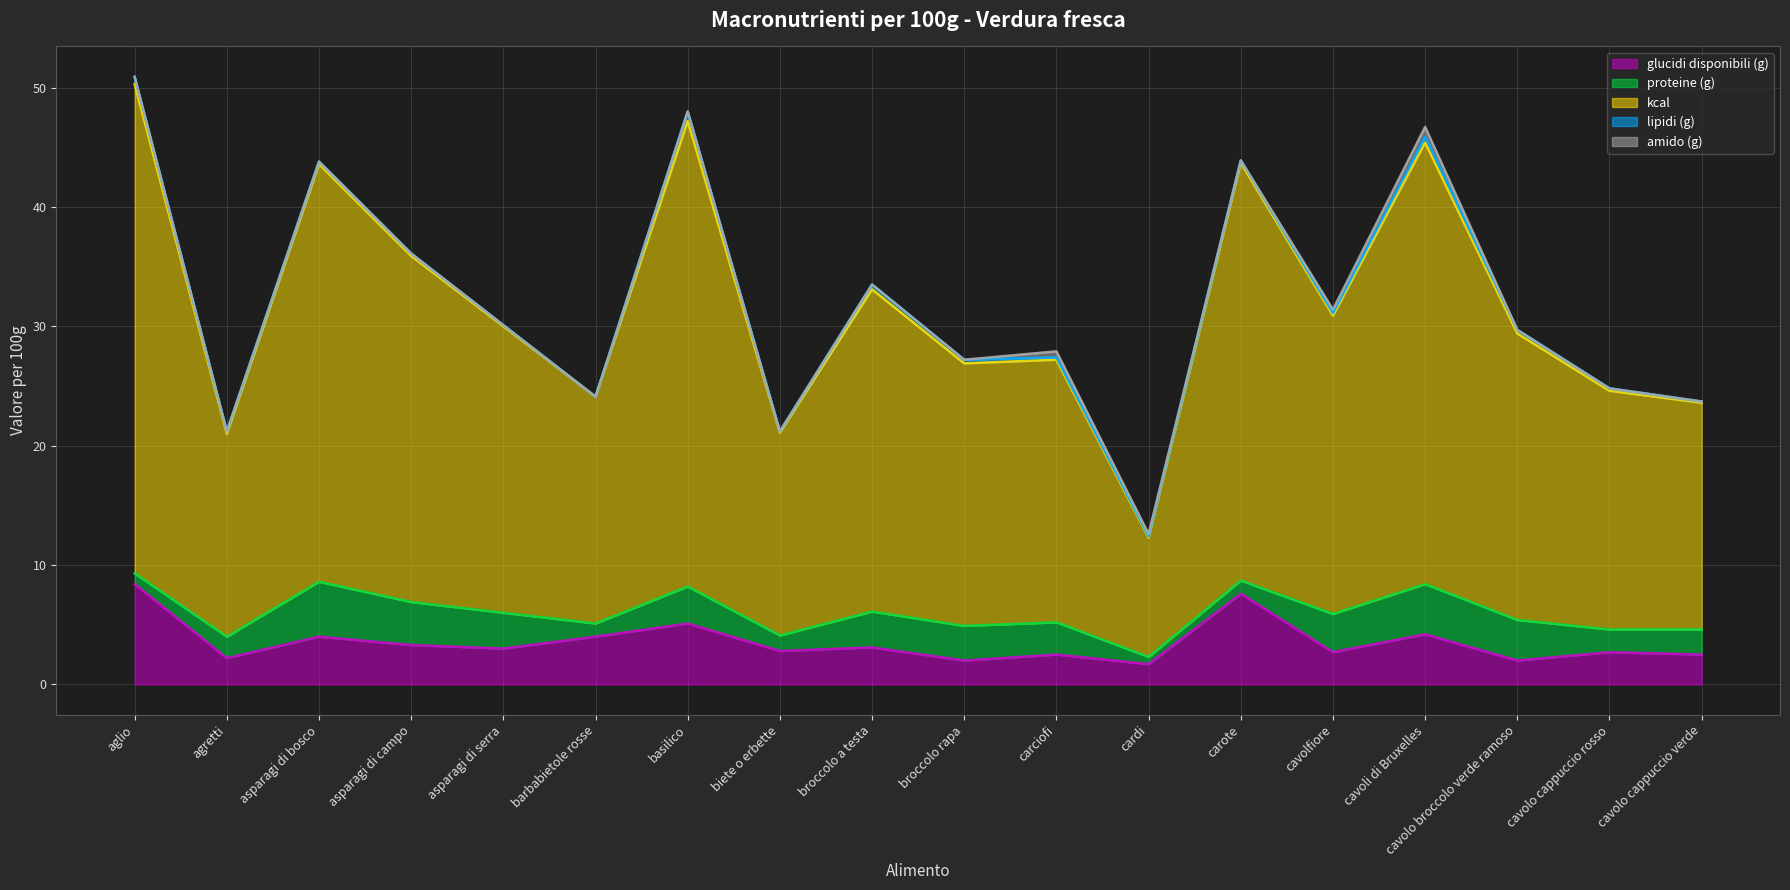

At which label is kcal closest to 25?

cavolfiore